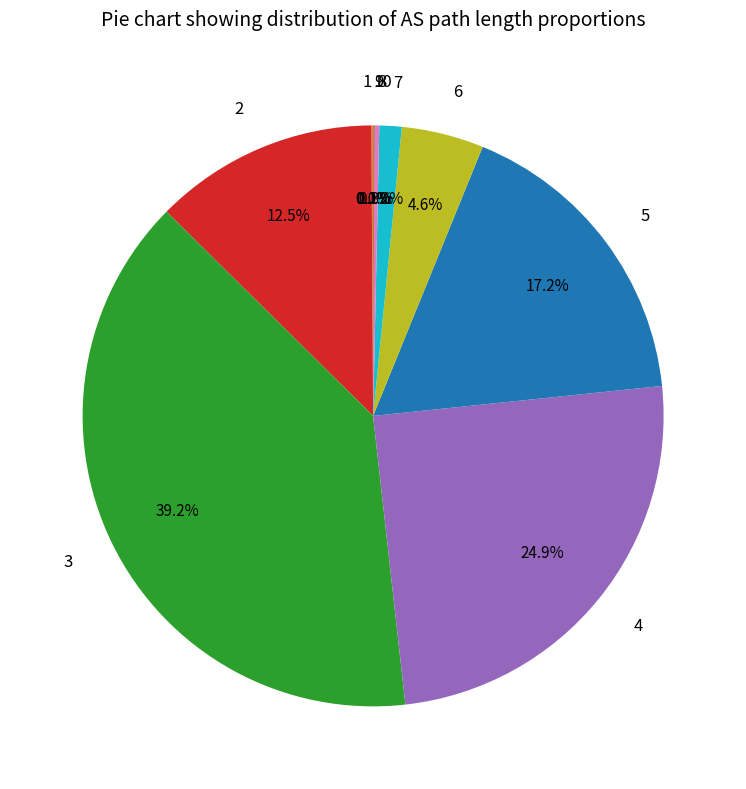

Which category has the biggest portion of the pie?

3